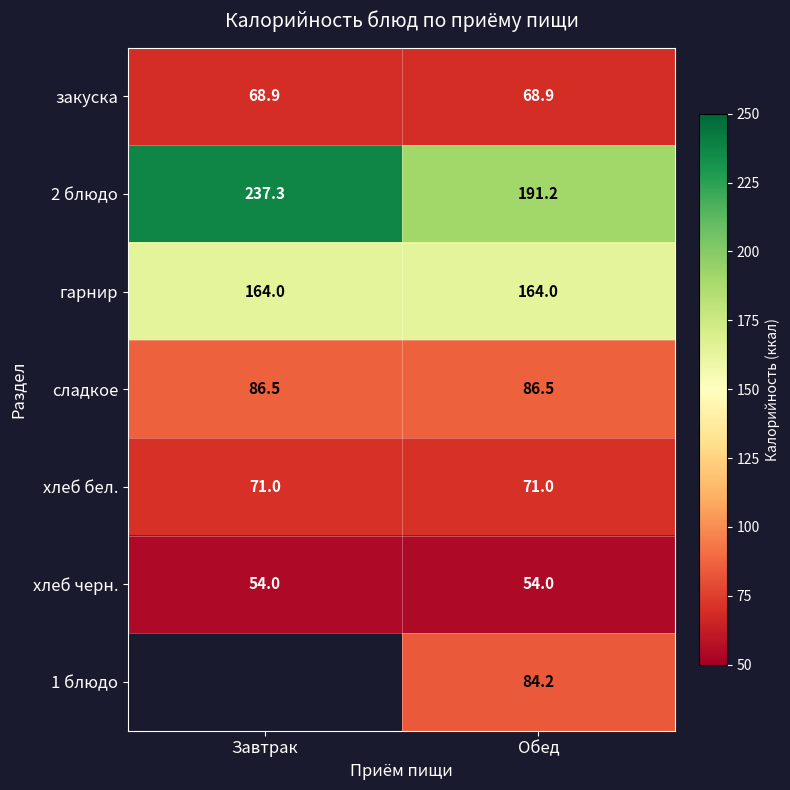

Is the value of закуска at Обед greater than the value of хлеб черн. at Обед?

Yes